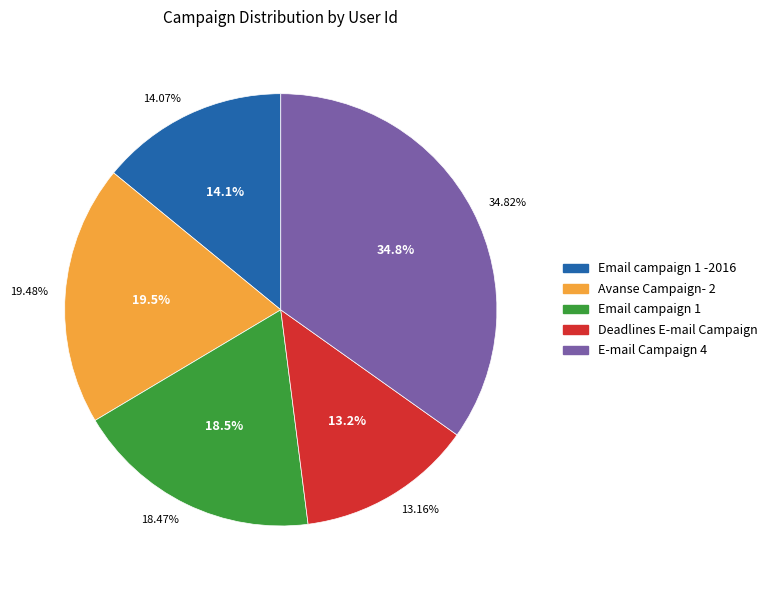

True or false: Email campaign 1 -2016 accounts for 14% of the total.

True